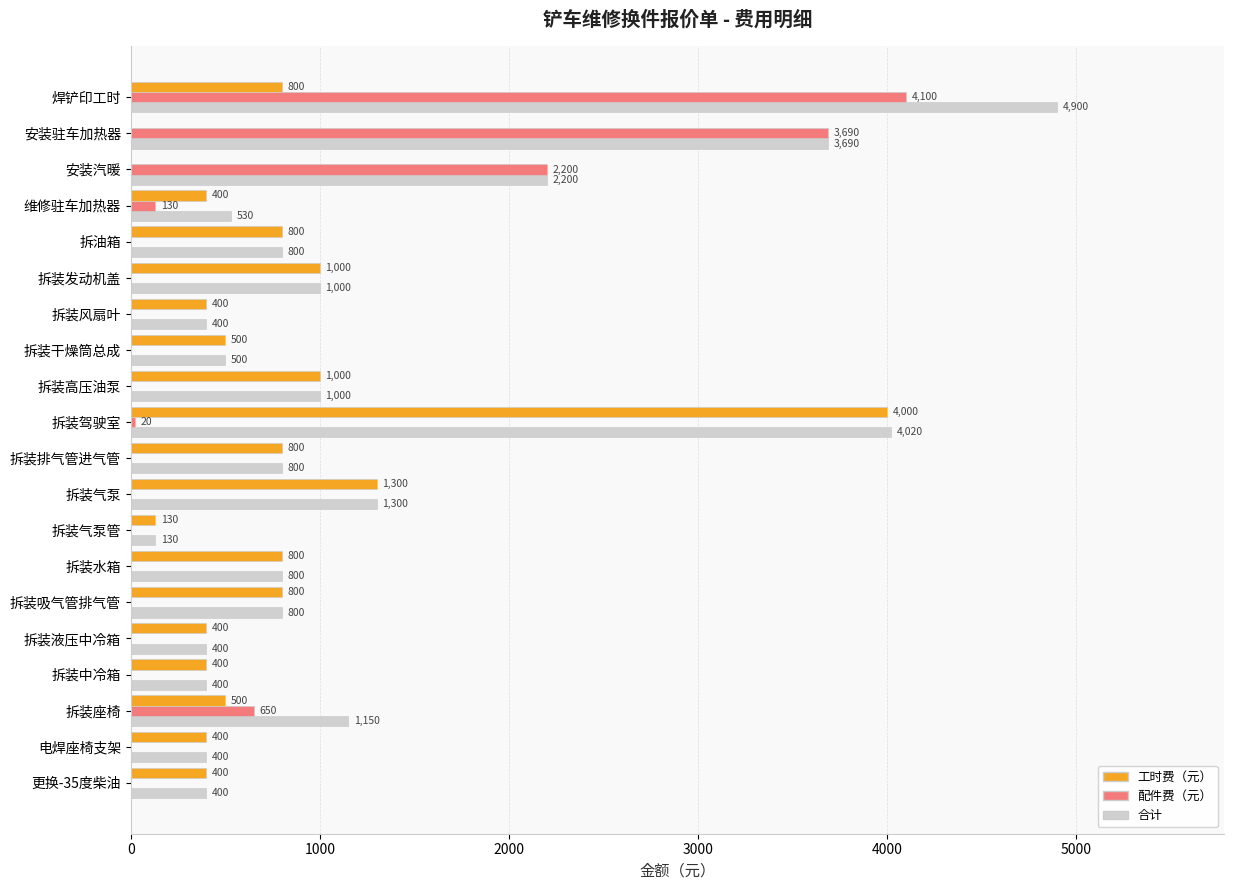

The 合计 series shows 4020 at 拆装驾驶室. True or false?

True